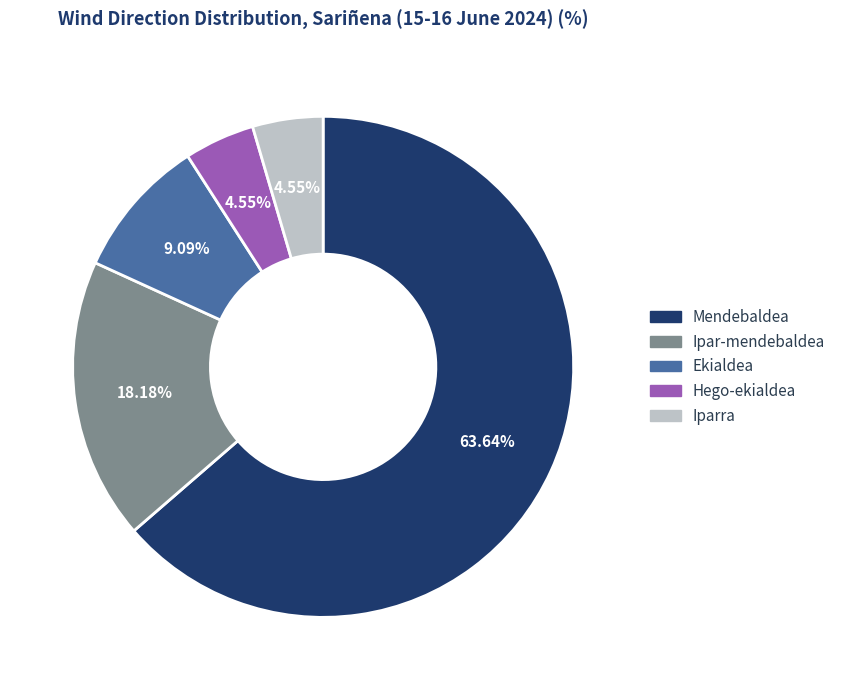

What portion of the pie excludes Ipar-mendebaldea?

81.8%